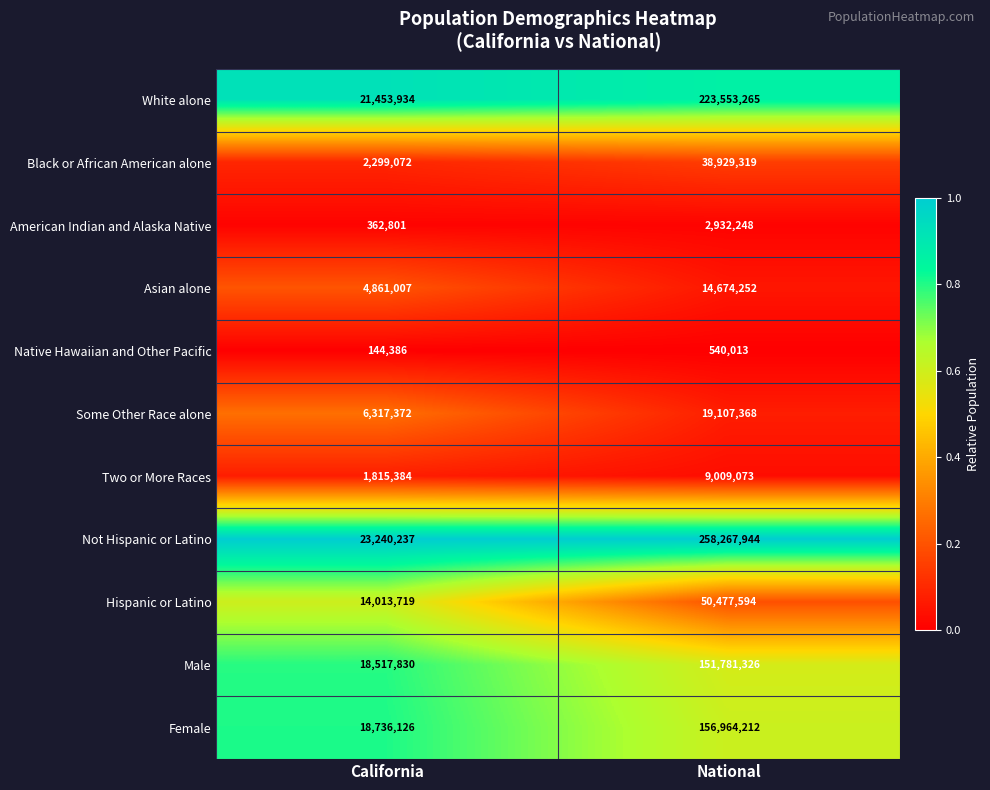

Which label corresponds to the smallest value in the chart?

California